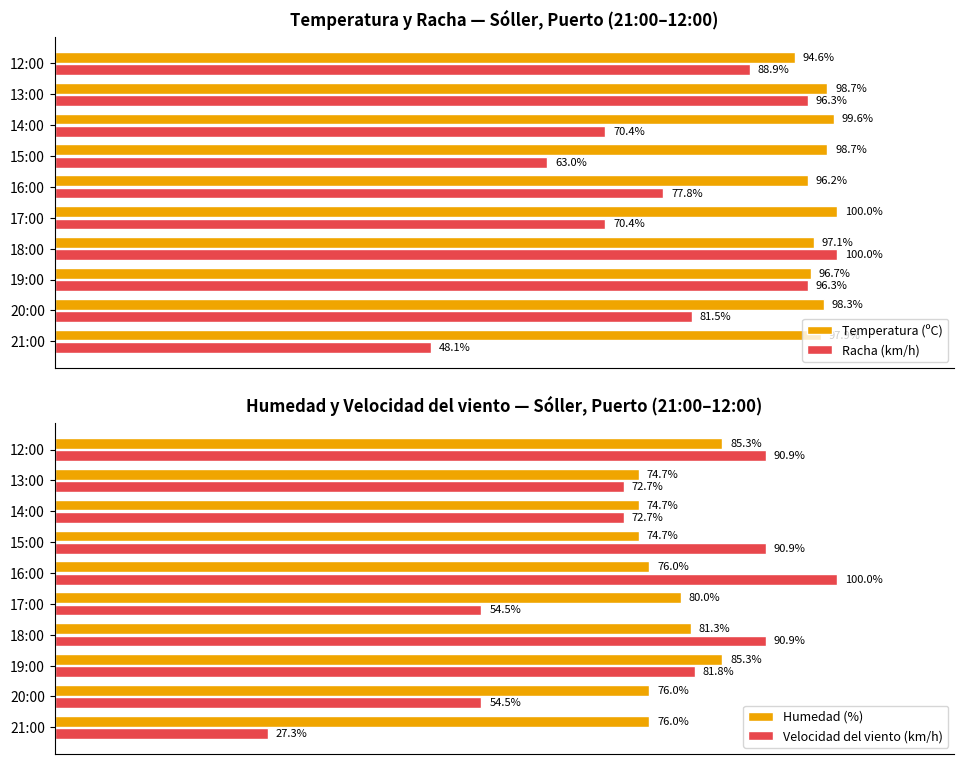

At which label does Racha (km/h) reach its peak?

18:00